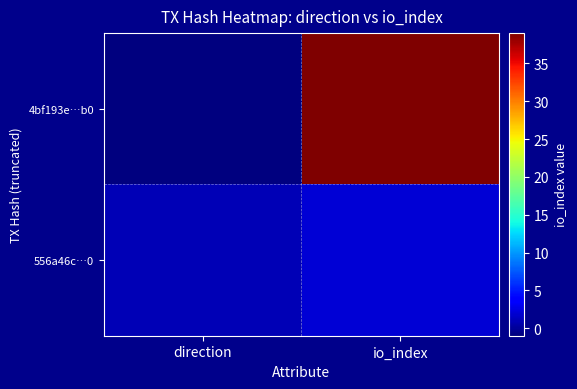

At how many categories does at least one series exceed 36?

1